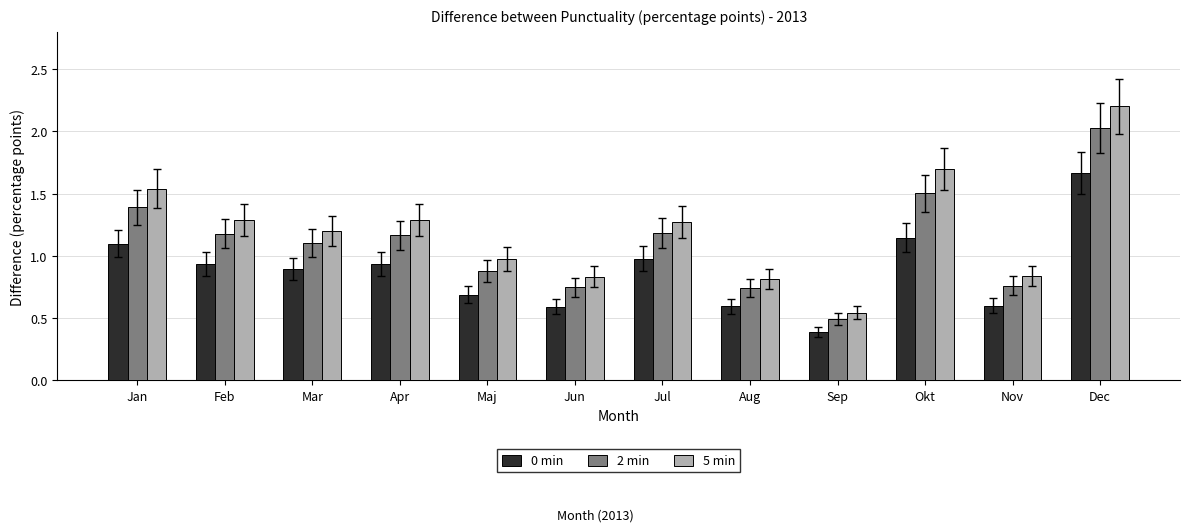

What are all the series names shown in the legend?

0 min, 2 min, 5 min